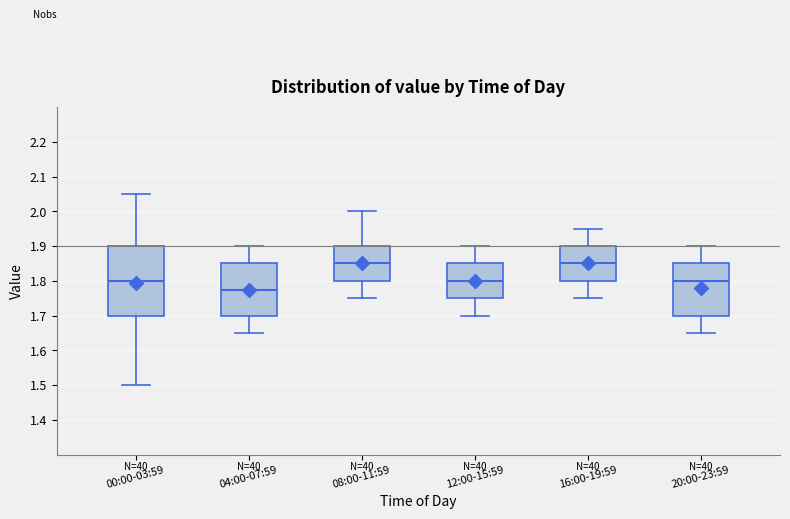

Which box's median line is the lowest?

04:00-07:59